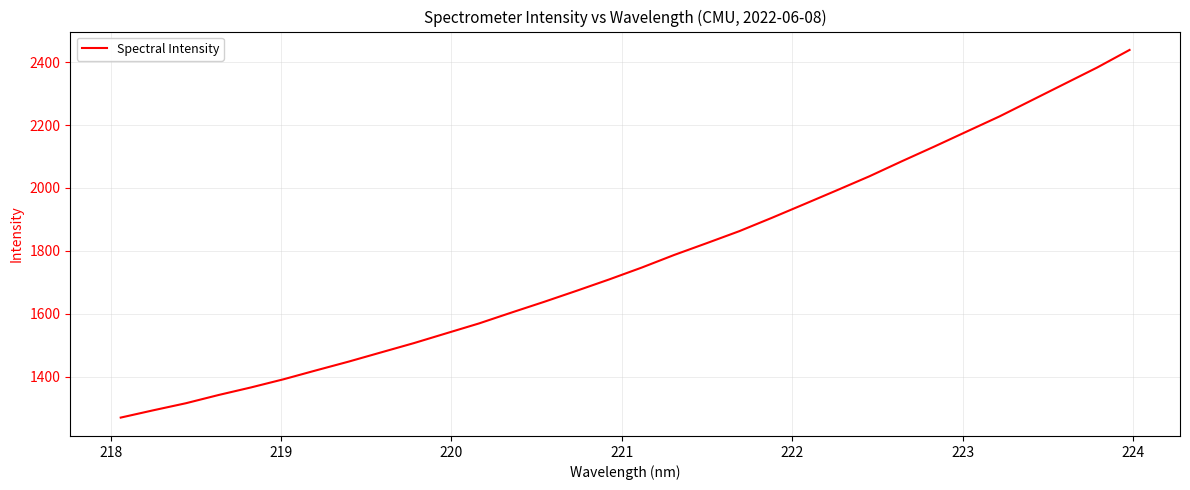

What is the difference between the maximum and minimum values?

1168.9